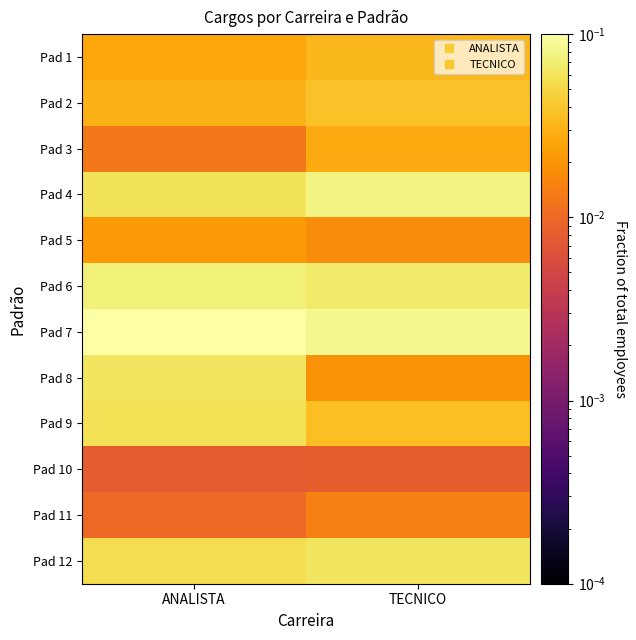

Reading left to right, transcribe all the data shown in this chart.

Pad 12: ANALISTA=0.1	TECNICO=0.1
Pad 11: ANALISTA=0.0	TECNICO=0.0
Pad 10: ANALISTA=0.0	TECNICO=0.0
Pad 9: ANALISTA=0.1	TECNICO=0.0
Pad 8: ANALISTA=0.1	TECNICO=0.0
Pad 7: ANALISTA=0.1	TECNICO=0.1
Pad 6: ANALISTA=0.1	TECNICO=0.1
Pad 5: ANALISTA=0.0	TECNICO=0.0
Pad 4: ANALISTA=0.1	TECNICO=0.1
Pad 3: ANALISTA=0.0	TECNICO=0.0
Pad 2: ANALISTA=0.0	TECNICO=0.0
Pad 1: ANALISTA=0.0	TECNICO=0.0